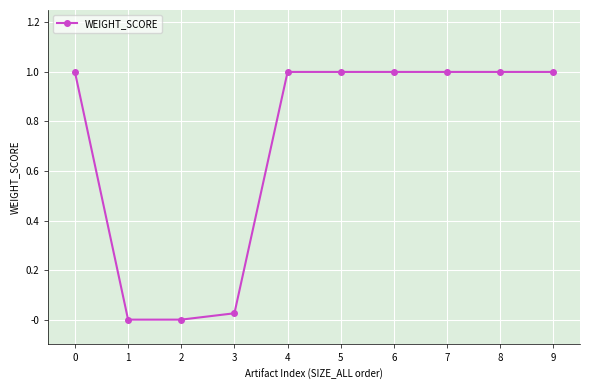

What is the difference between the maximum and minimum values?

1.0